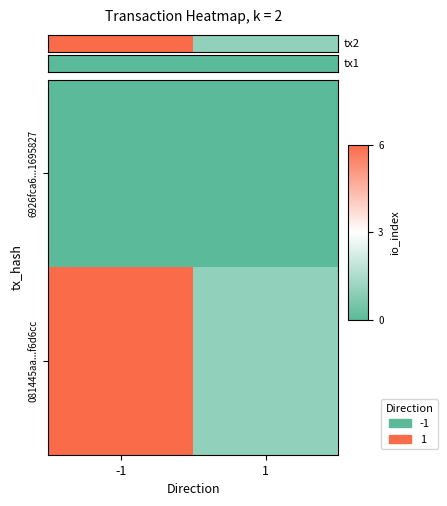

Count the number of data series in this chart.

2